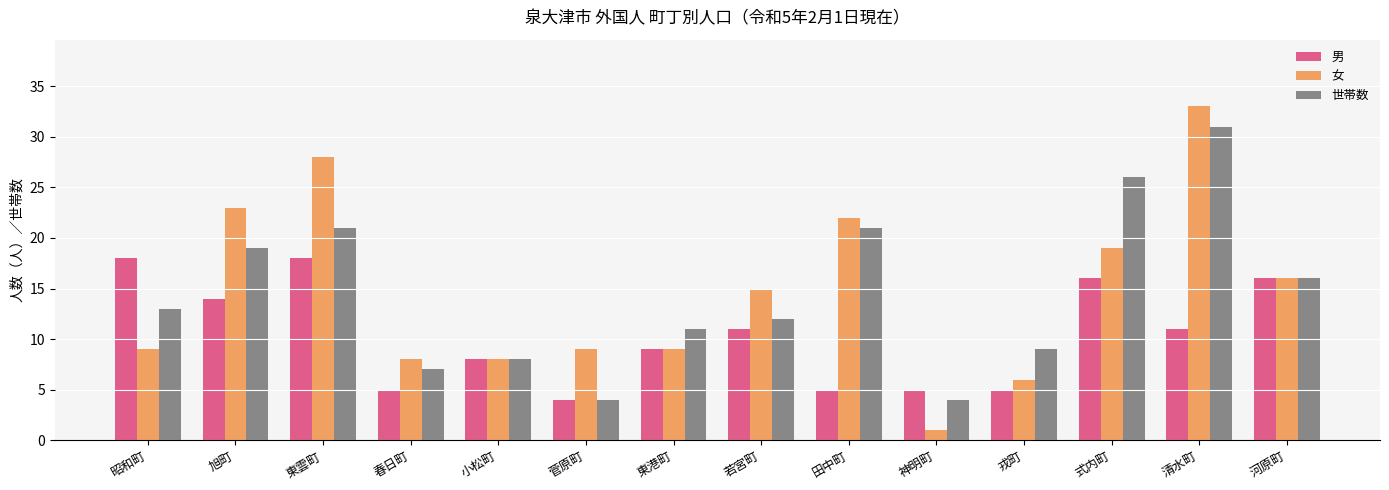

What is the minimum value shown in the chart?

1